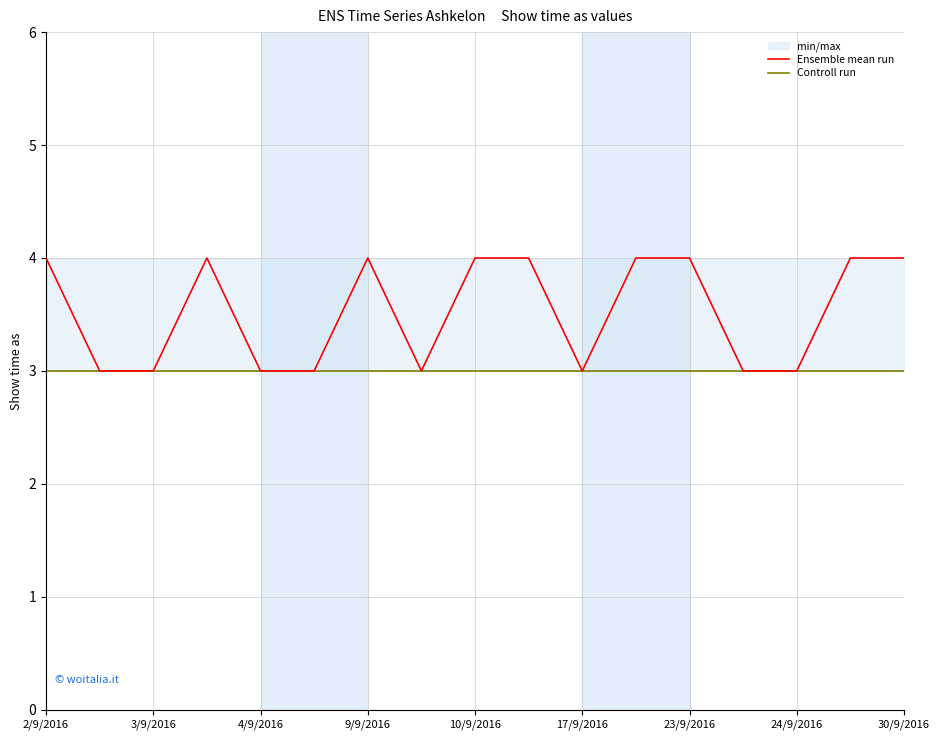

Between 12 and 9/9/2016, which is larger?

12